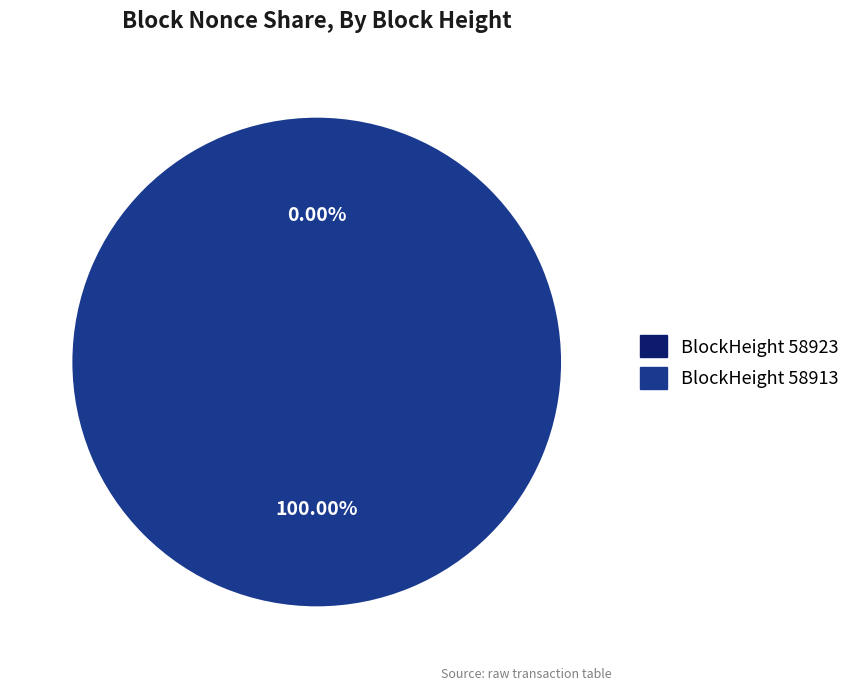

To the nearest percent, what is the combined percentage of 58913 and 58923?

100%